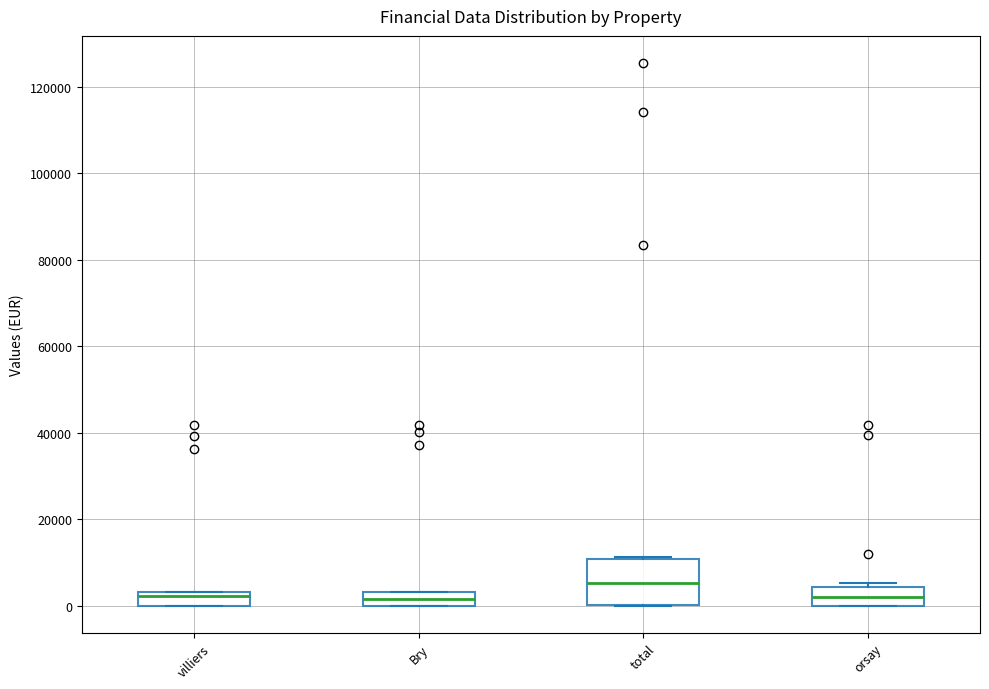

Which box is the tallest, from its lower edge to its upper edge?

total